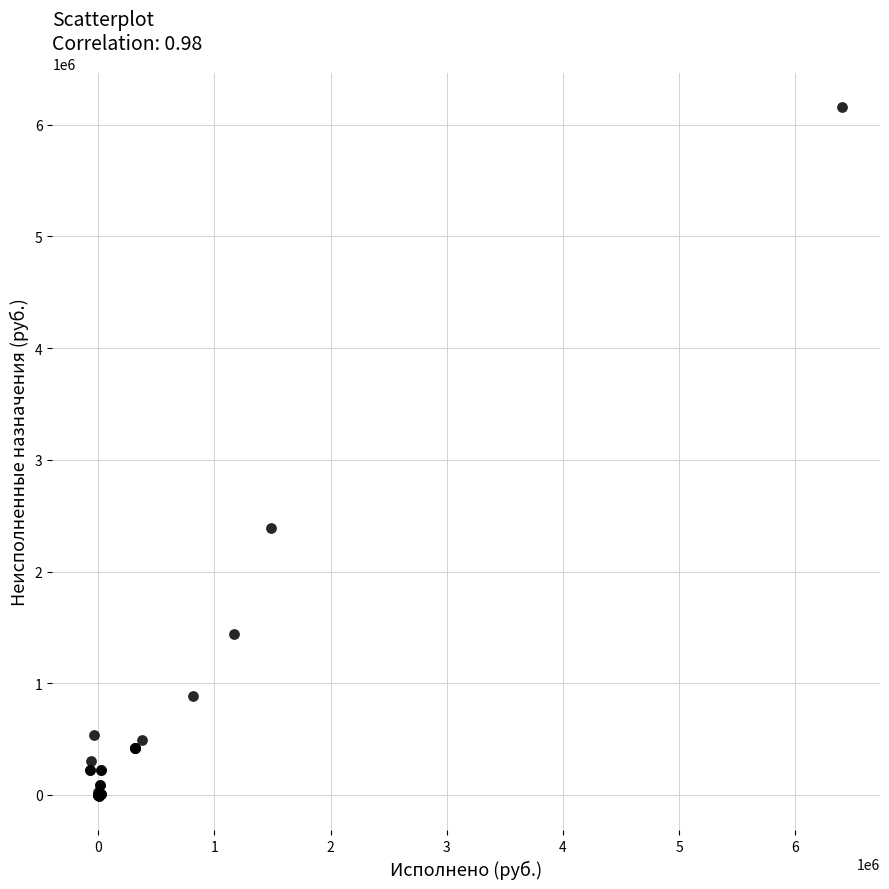

What Y value in the scatter plot is closest to 3073596?

2389422.5